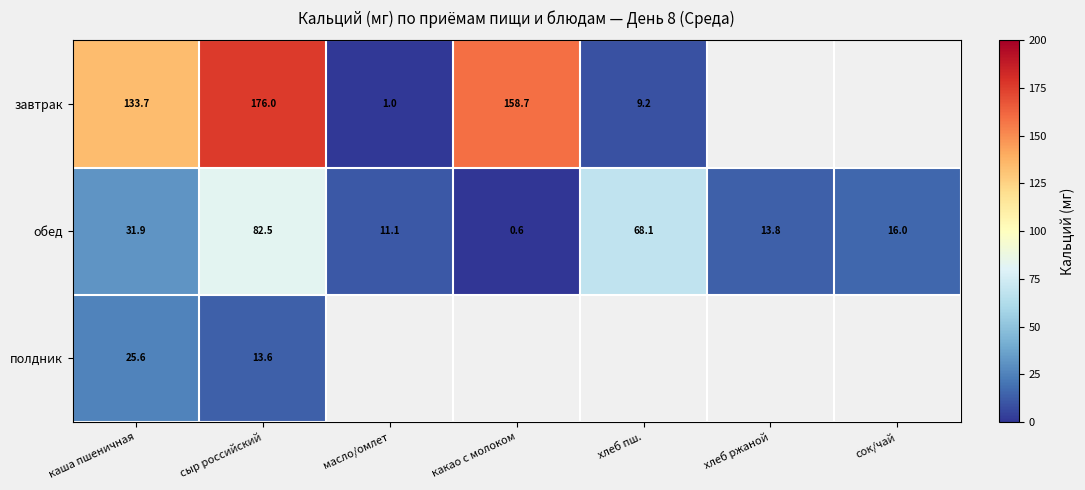

At which label is обед closest to 41?

каша пшеничная